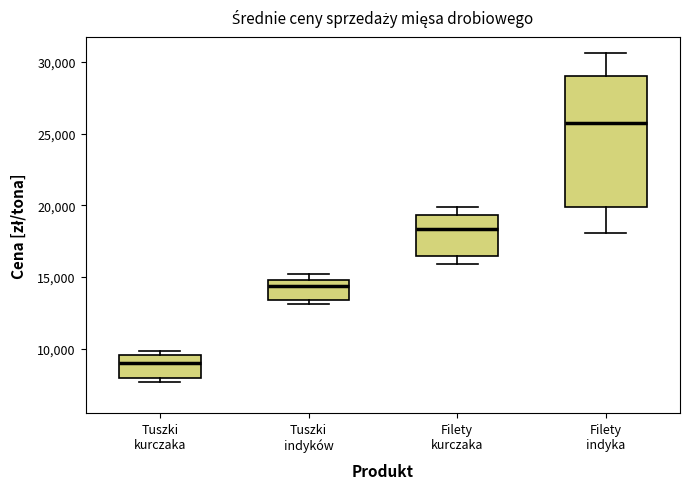

Reading left to right, transcribe this box plot: for each box, give where its median line is, the range the box spans, and where its two whiskers end, as read against the y-axis. The values are not printed on the chart, so give them approximately, as read against the axis.

Tuszki kurczaka: median 9000, box 8000 to 9500, whiskers 7500 to 10000
Tuszki indyków: median 14500, box 13500 to 15000, whiskers 13000 to 15000 (just above the box's upper edge)
Filety kurczaka: median 18500, box 16500 to 19500, whiskers 16000 to 20000
Filety indyka: median 25500, box 20000 to 29000, whiskers 18000 to 30500